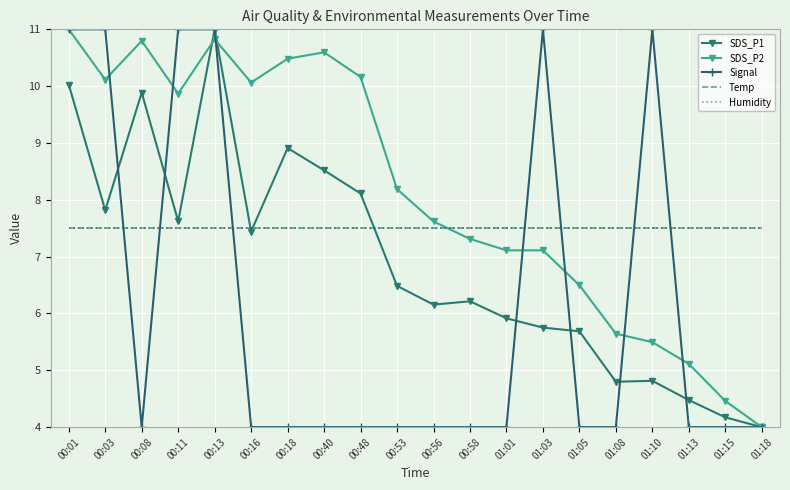

Which series changed the most between 01:15 and 01:18?

SDS_P2